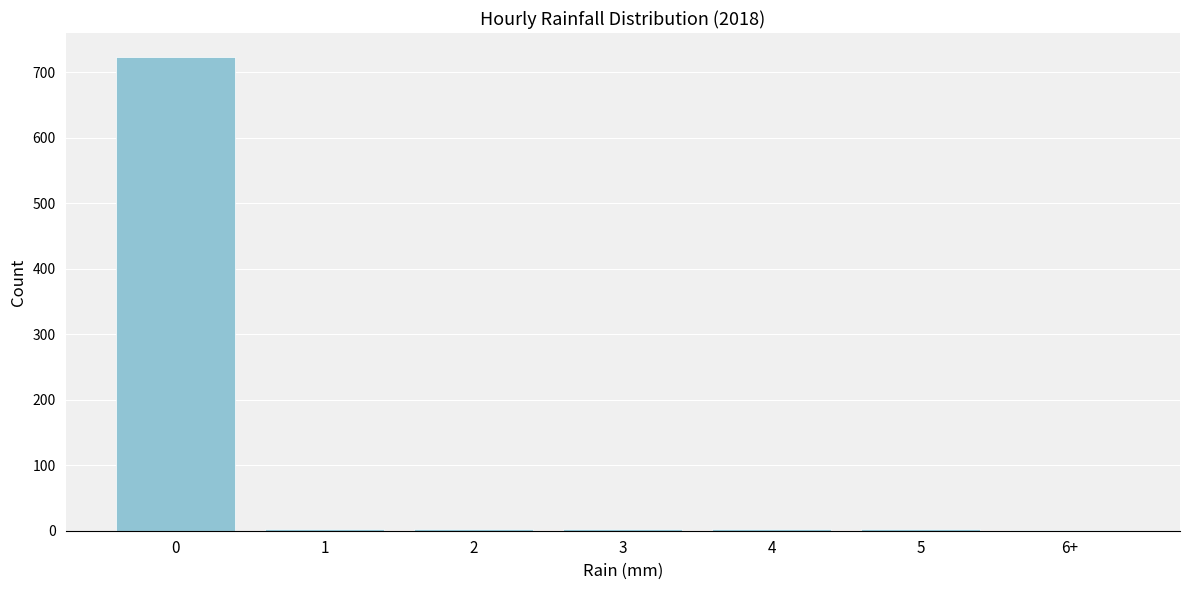

What is the sum of all values?

736